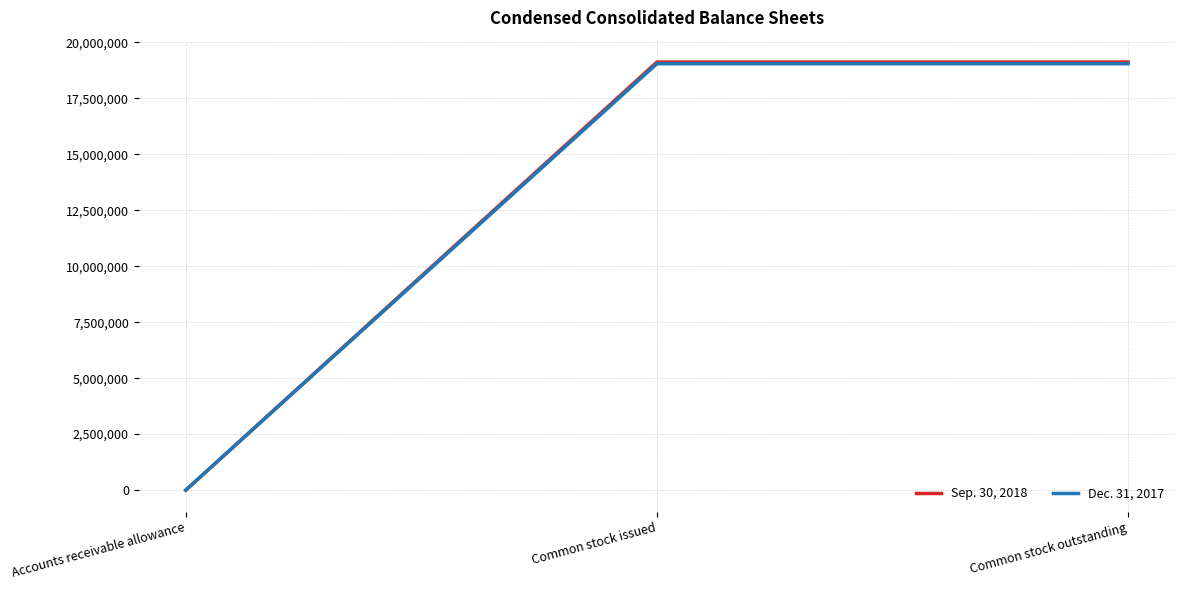

What is the sum of the Dec. 31, 2017 values at Common stock issued and Accounts receivable allowance?

19040313